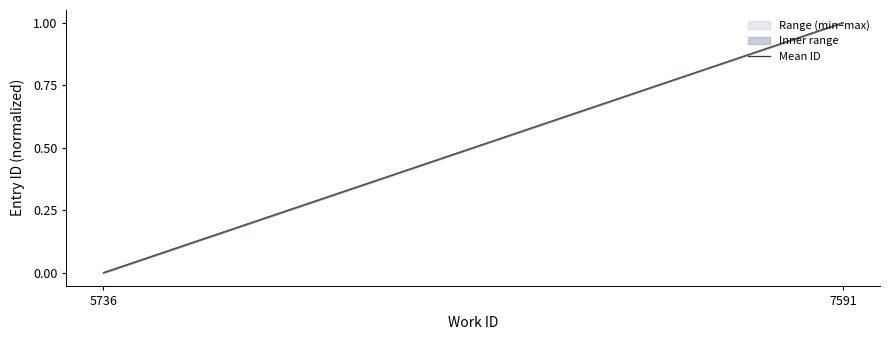

How many distinct data groups are displayed?

1